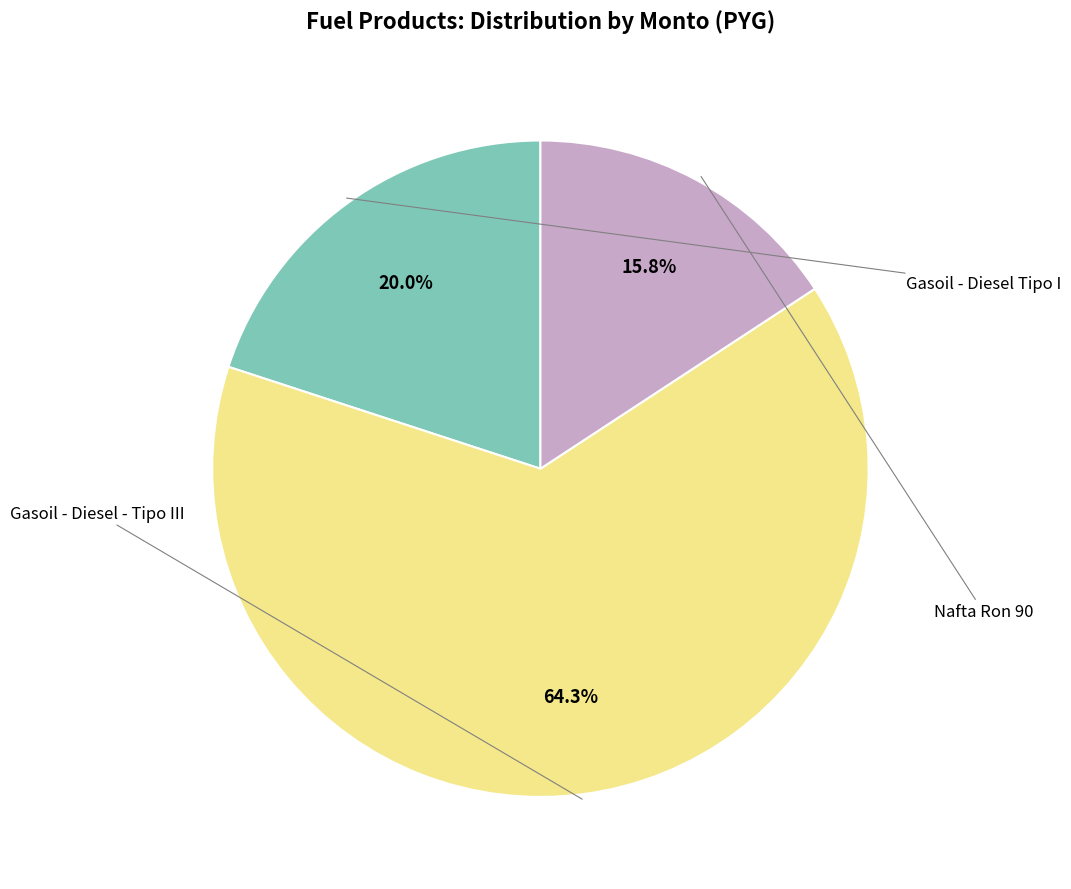

Does any single category account for the majority?

Yes